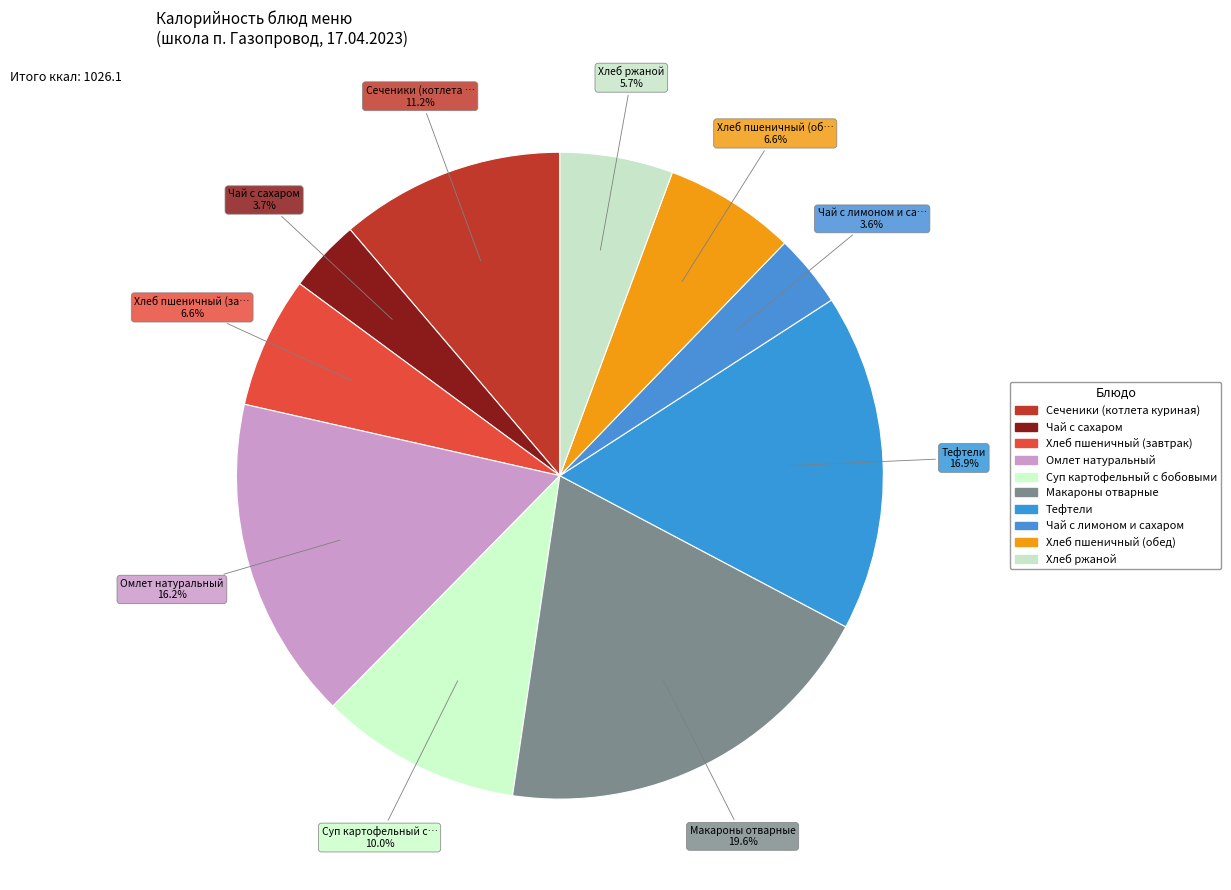

Do Суп картофельный с бобовыми and Чай с сахаром together represent more than half of the pie?

No